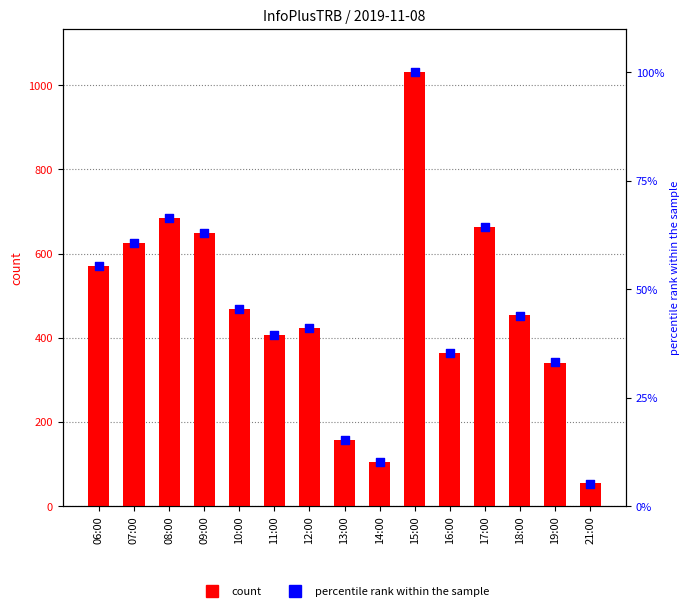

At which category is the sum across all series the highest?

15:00